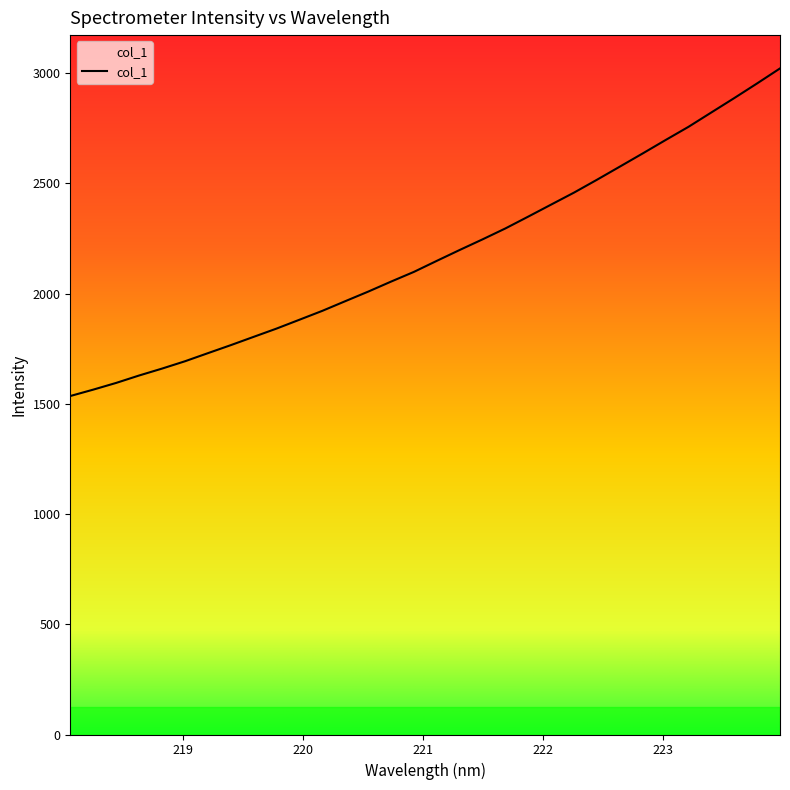

What is the difference between the maximum and minimum values?

1486.3